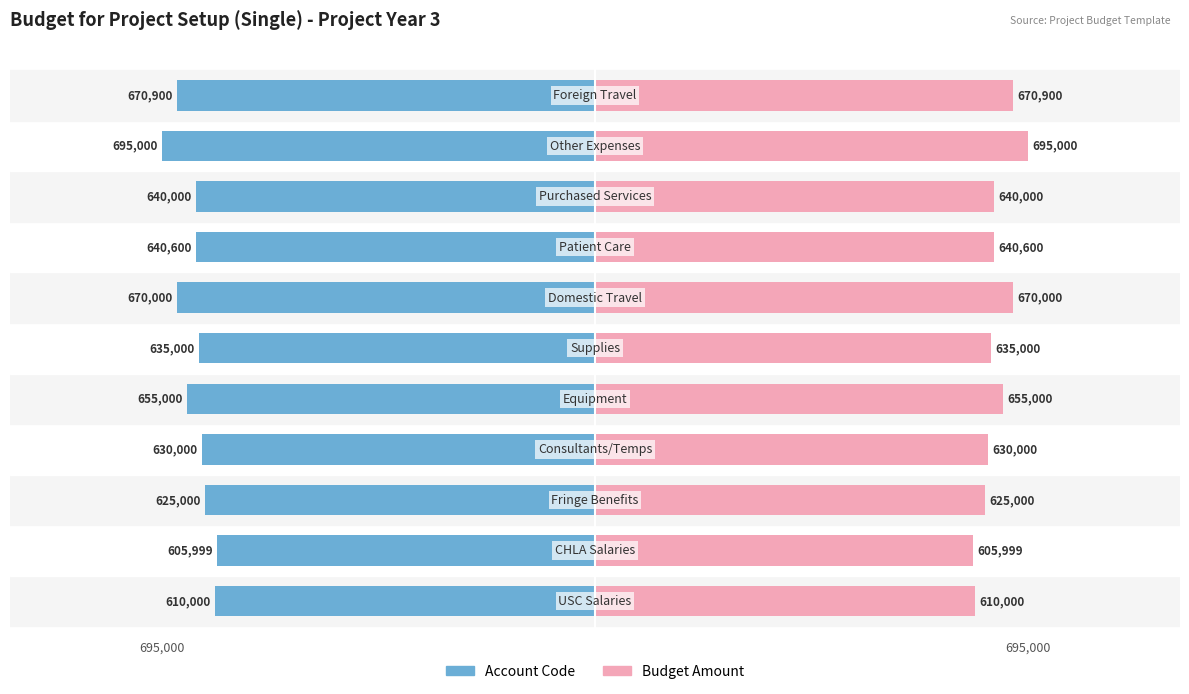

Reading left to right, what are all the values shown in this chart?

Account Code: 0=-610000	1=-605999	2=-625000	3=-630000	4=-655000	5=-635000	6=-670000	7=-640600	8=-640000	9=-695000	10=-670900
Amount Code: 0=610000	1=605999	2=625000	3=630000	4=655000	5=635000	6=670000	7=640600	8=640000	9=695000	10=670900